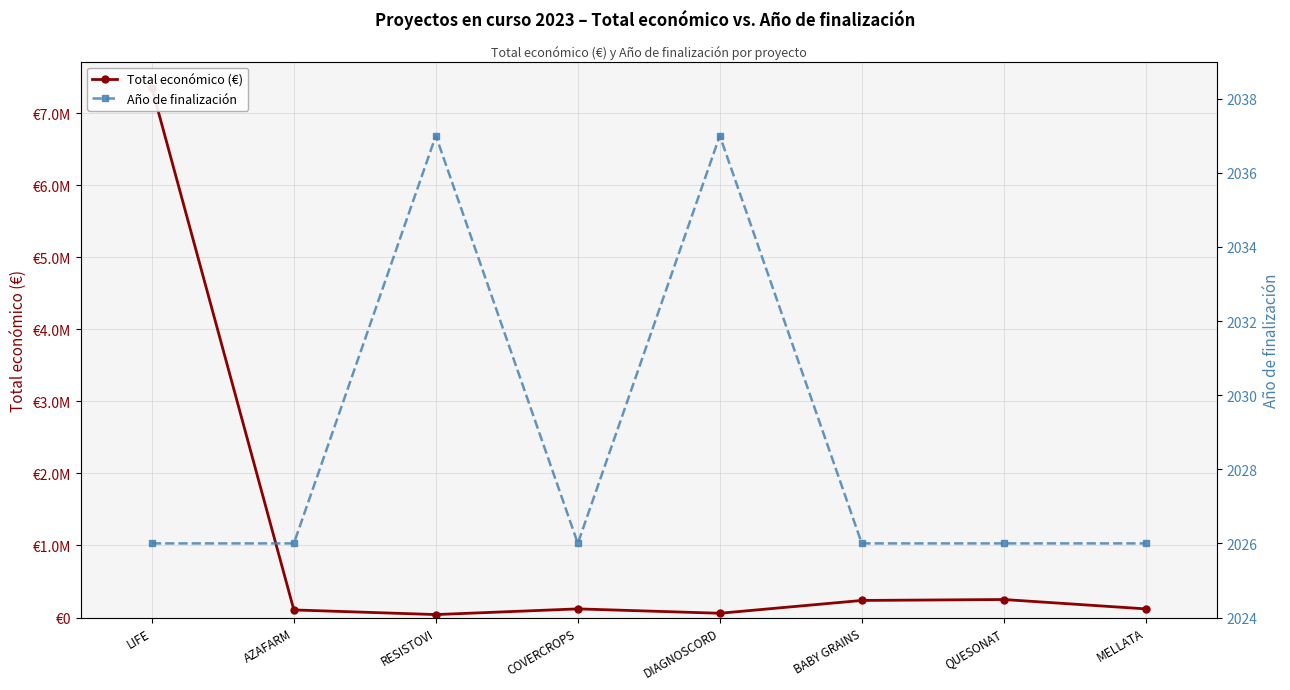

Count the number of categories in the chart.

8